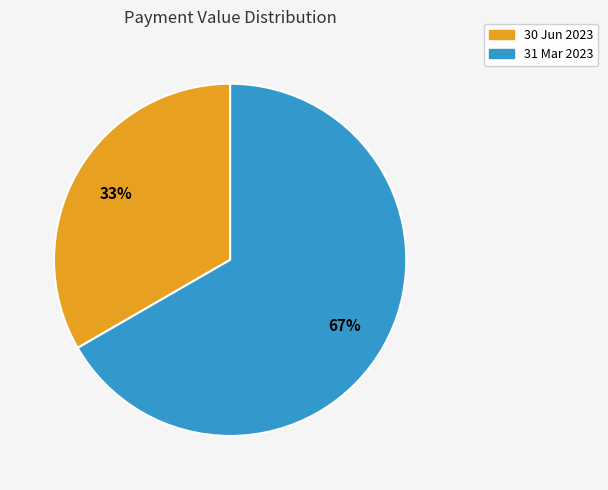

Approximately how many times larger is the value at 30 Jun 2023 compared to 31 Mar 2023?

0.5